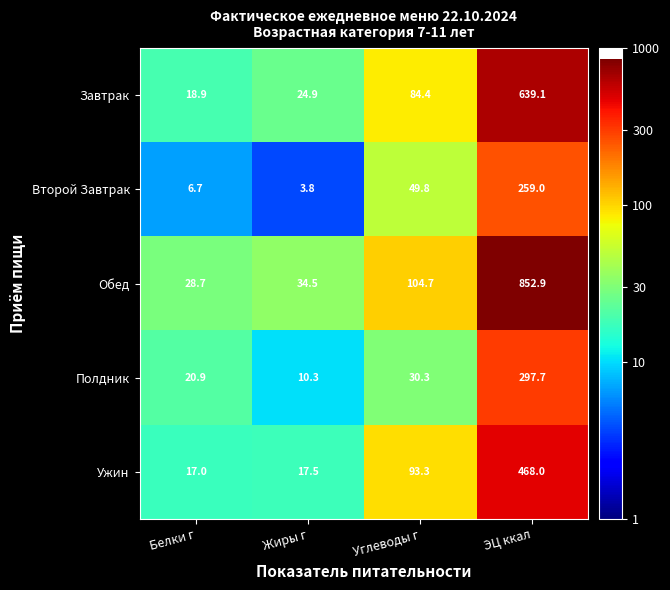

Reading right to left, list all the values displayed in this chart.

Завтрак: ЭЦ ккал=639.1	Углеводы г=84.4	Жиры г=24.9	Белки г=18.9
Второй Завтрак: ЭЦ ккал=259.0	Углеводы г=49.8	Жиры г=3.8	Белки г=6.7
Обед: ЭЦ ккал=852.9	Углеводы г=104.7	Жиры г=34.5	Белки г=28.7
Полдник: ЭЦ ккал=297.7	Углеводы г=30.3	Жиры г=10.3	Белки г=20.9
Ужин: ЭЦ ккал=468.0	Углеводы г=93.3	Жиры г=17.5	Белки г=17.0